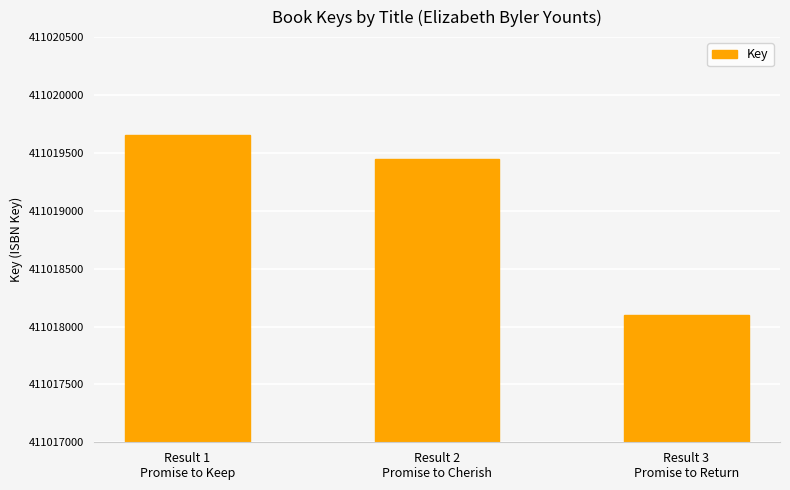

What is the difference between the values at Result 1
Promise to Keep and Result 2
Promise to Cherish?

202